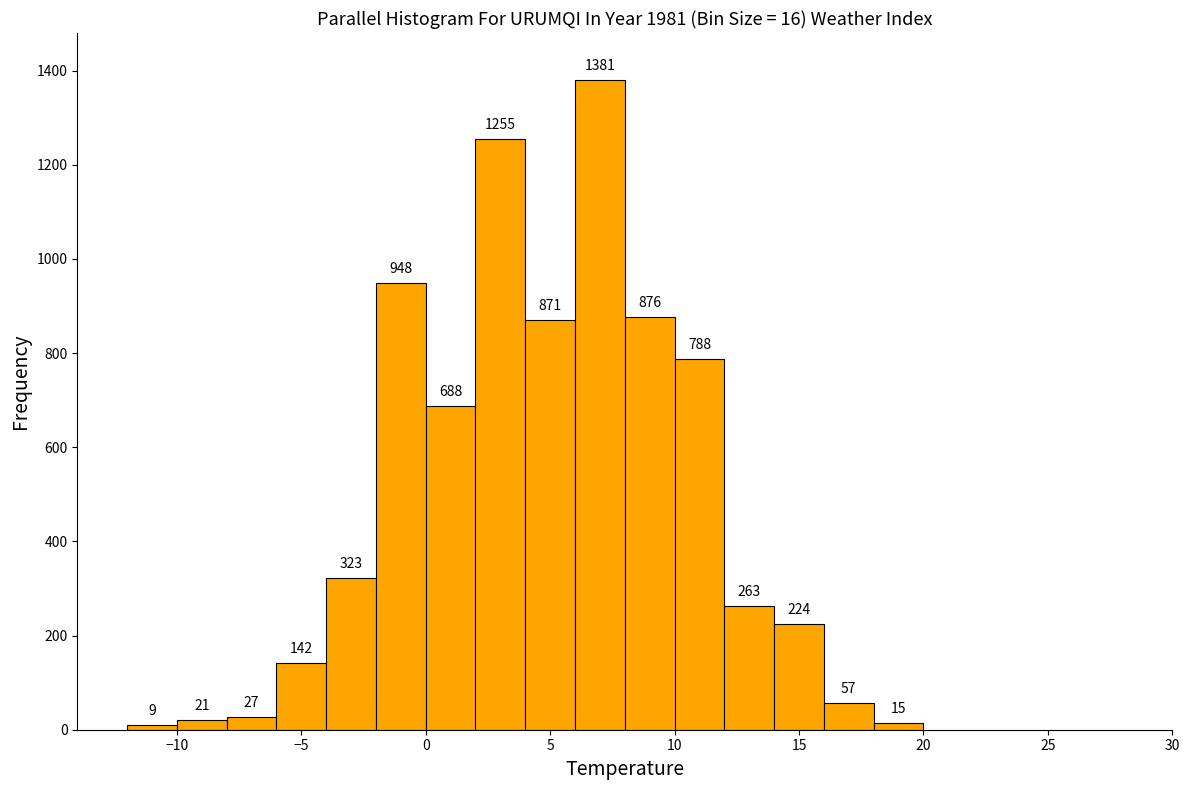

Reading left to right, list every bar in this chart as the range it spans on the x-axis followed by its height.

-12 to -10: 9
-10 to -8: 21
-8 to -6: 27
-6 to -4: 142
-4 to -2: 323
-2 to 0: 948
0 to 2: 688
2 to 4: 1255
4 to 6: 871
6 to 8: 1381
8 to 10: 876
10 to 12: 788
12 to 14: 263
14 to 16: 224
16 to 18: 57
18 to 20: 15